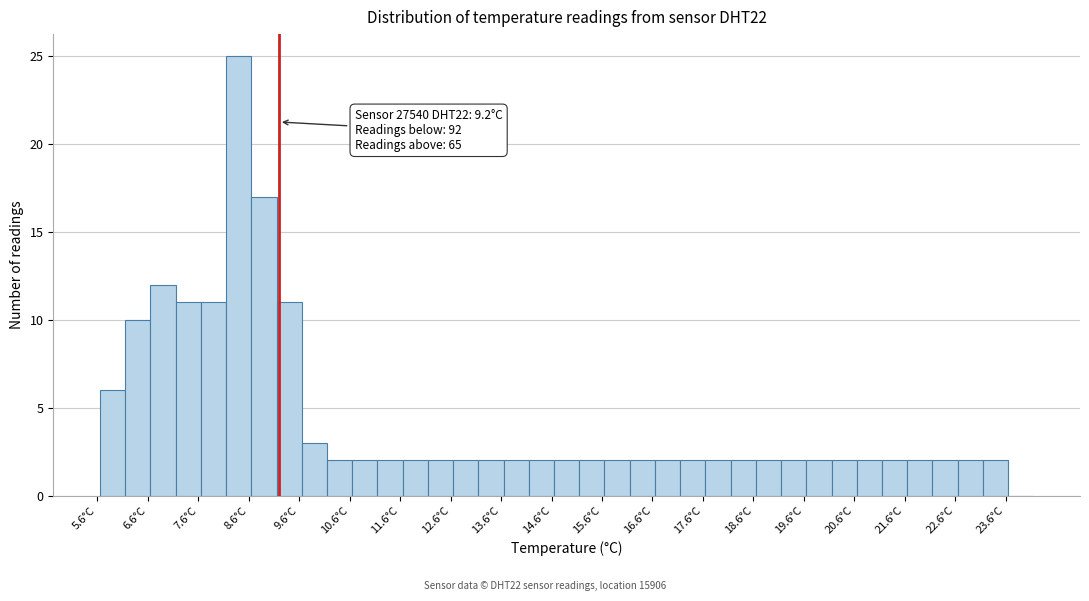

Over which range of the x-axis is the bar tallest?

8.15 to 8.65